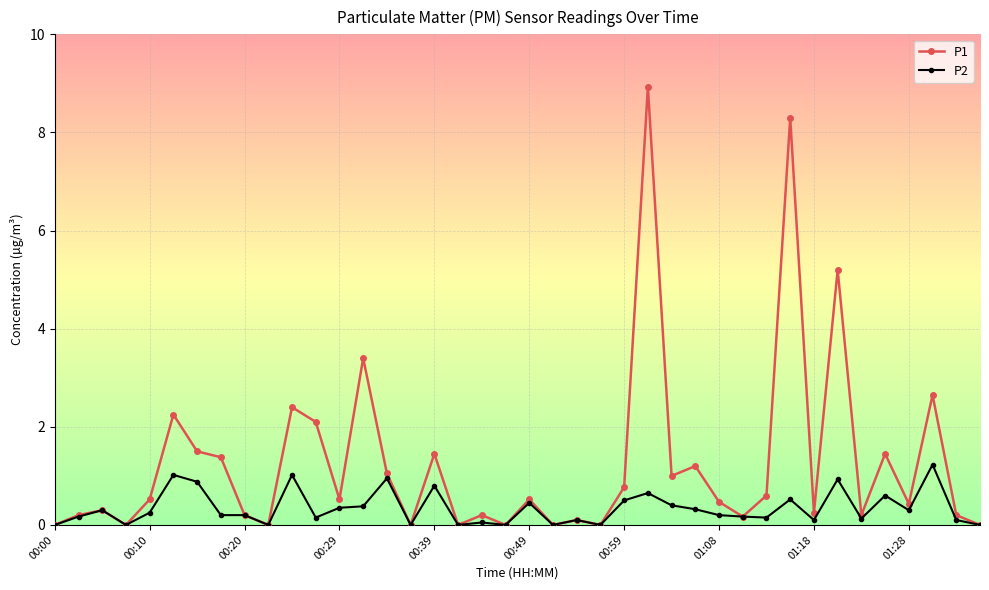

Which series has the largest range (max minus min)?

P1